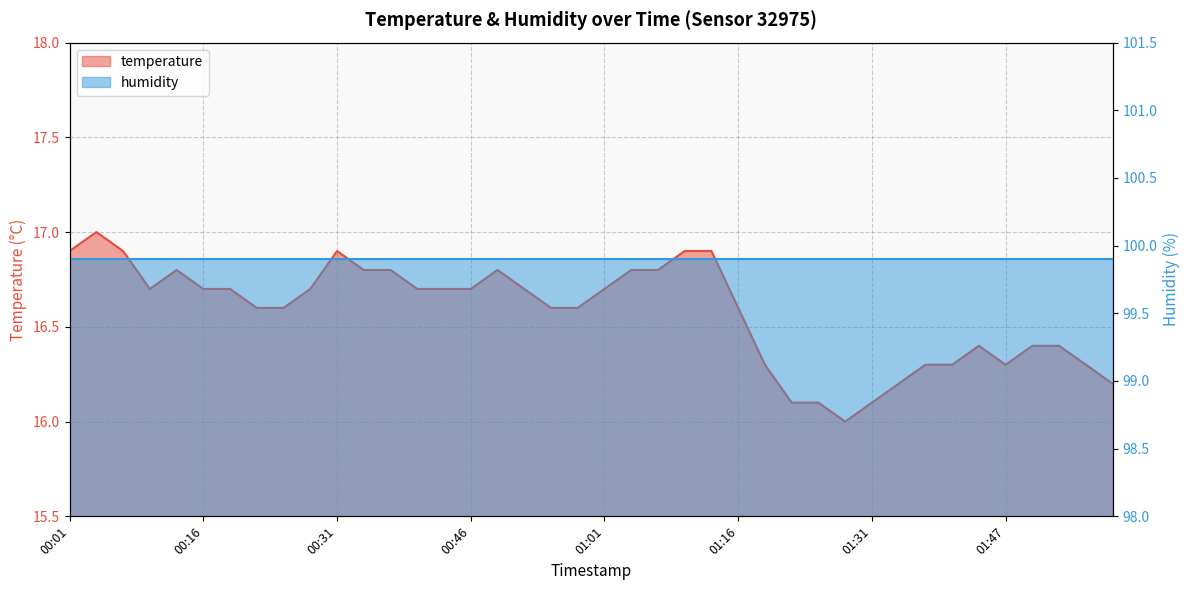

What is the difference between the maximum and minimum values?

1.0